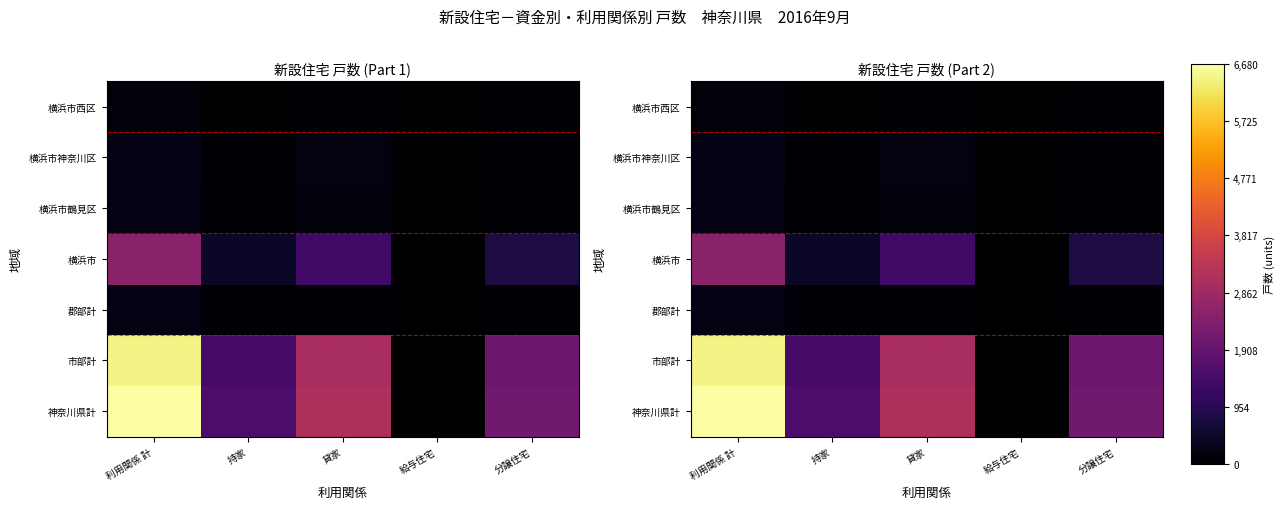

Where does the 郡部計 series first go above 72?

利用関係 計